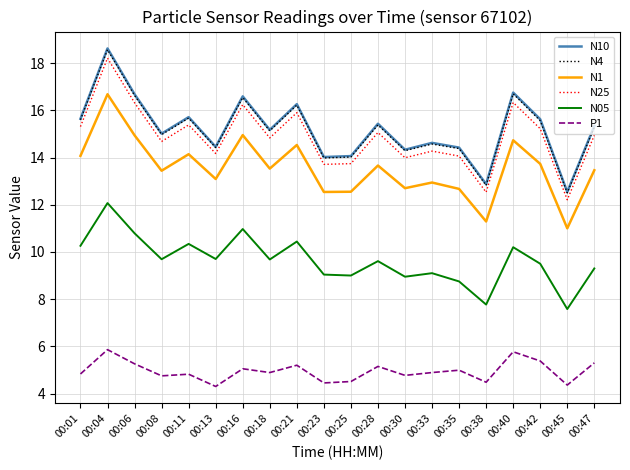

What is the difference between the highest and lowest values at 00:04?

12.8